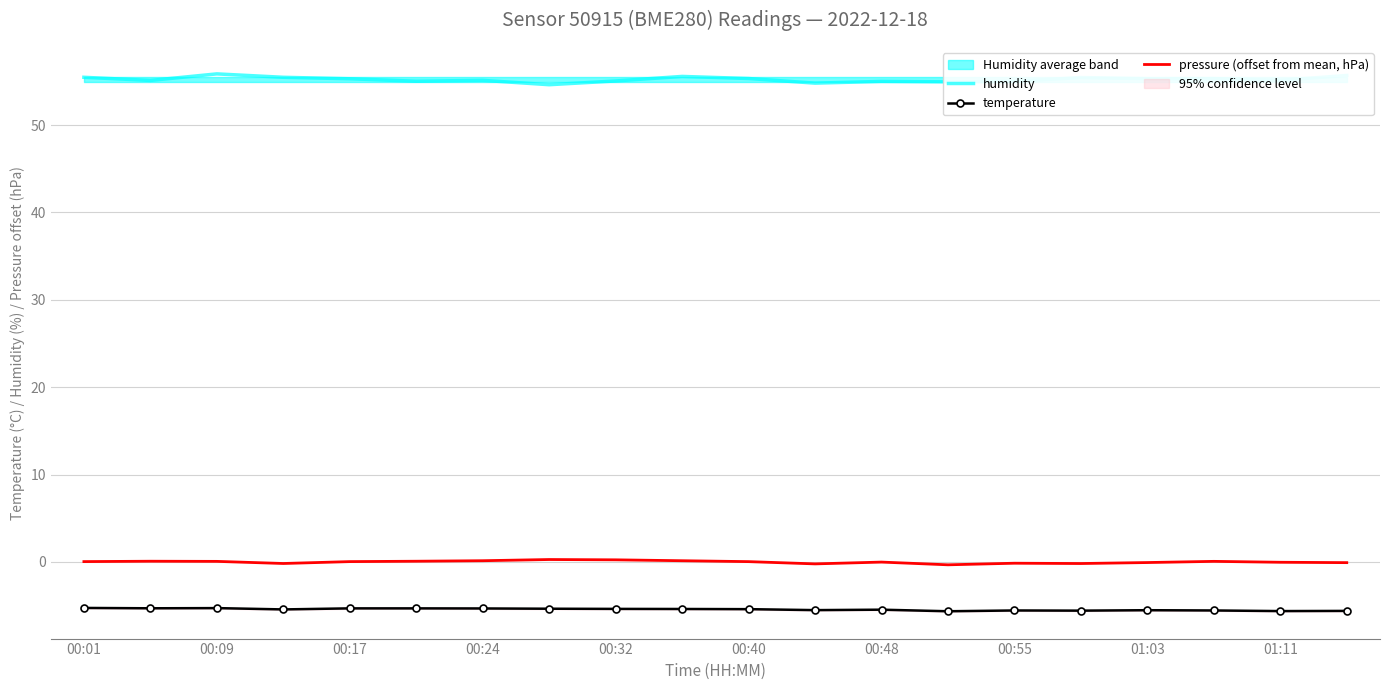

True or false: humidity and temperature cross at least once.

False